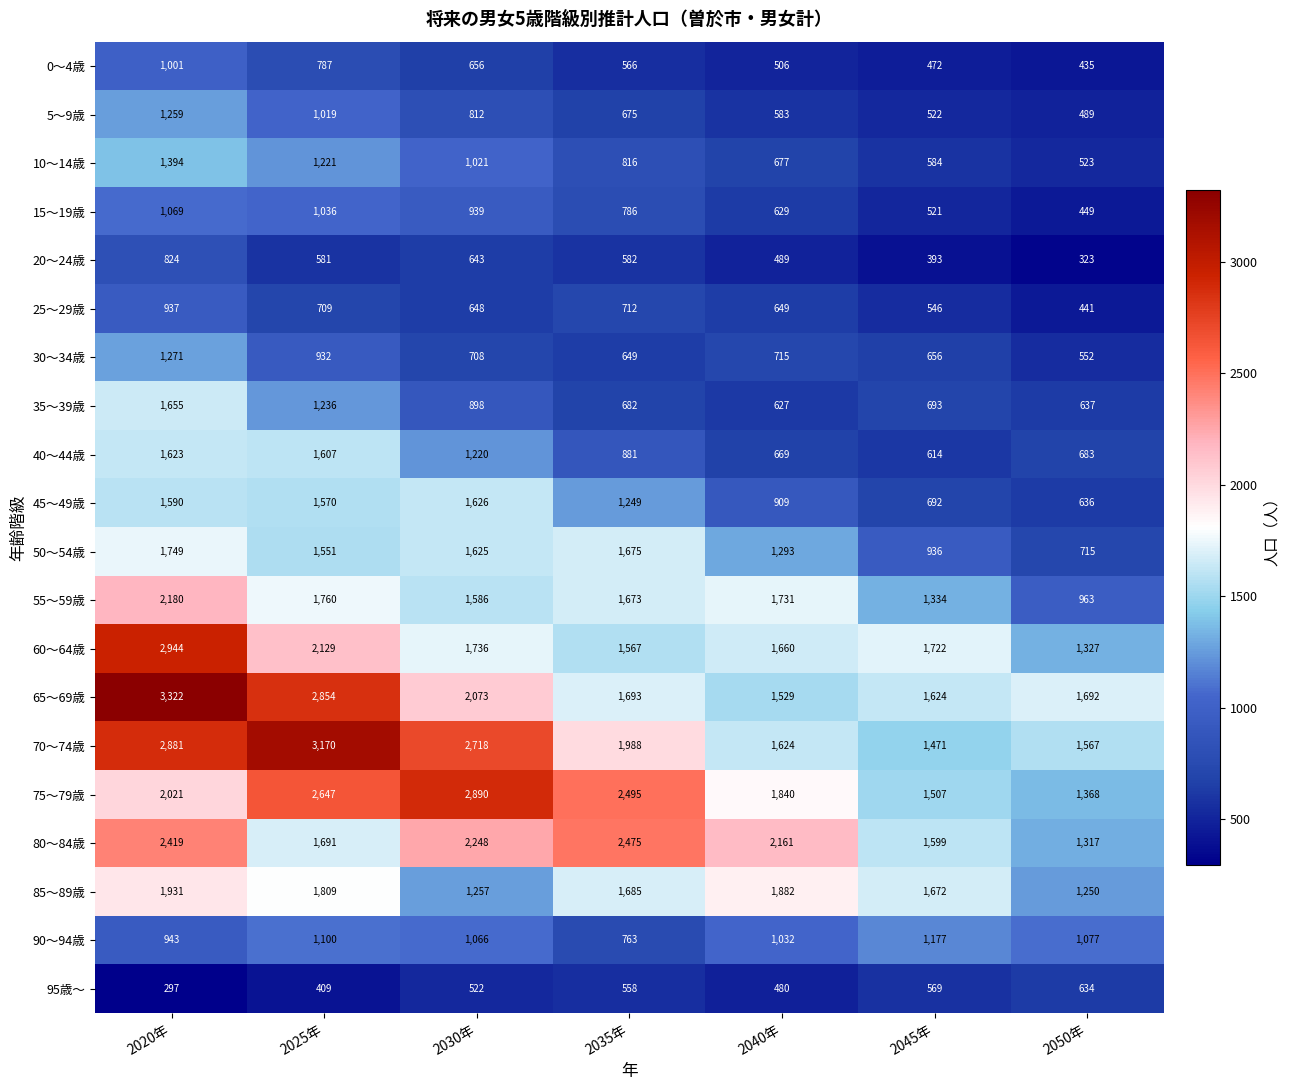

What is the difference between the second highest and second lowest values in the 55～59歳 series?

426